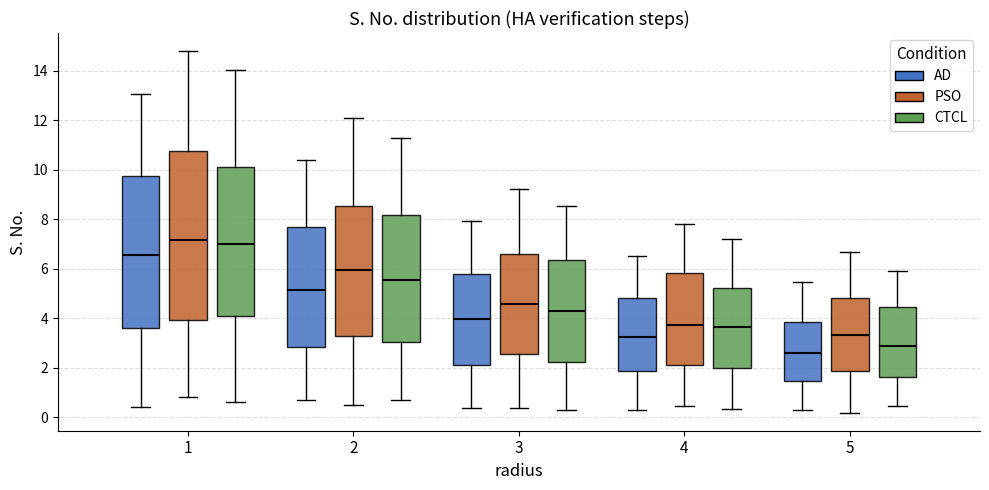

Where is the lower edge of the box for 3 (PSO) on the y-axis? The values are not printed on the chart, so give them approximately, as read against the axis.

2.6